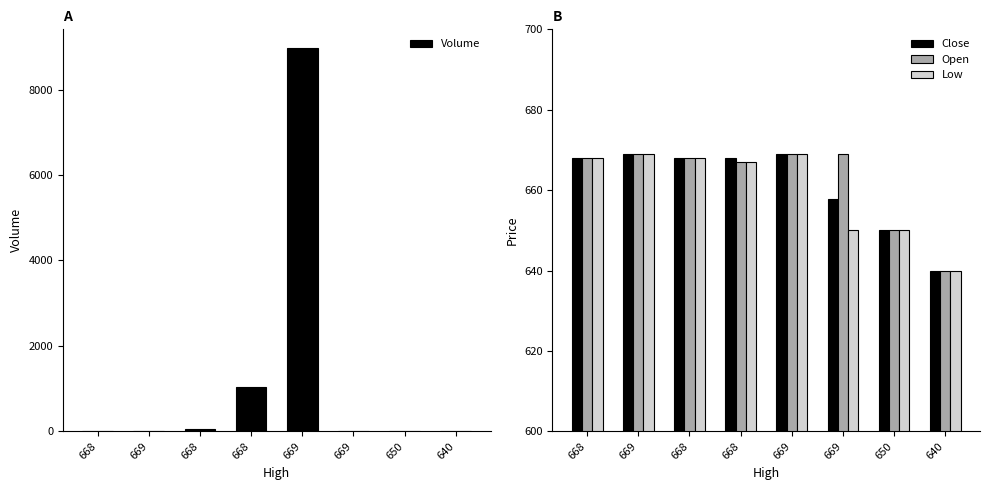

What is the value of the Open bar at the 1st from the left?

668.0